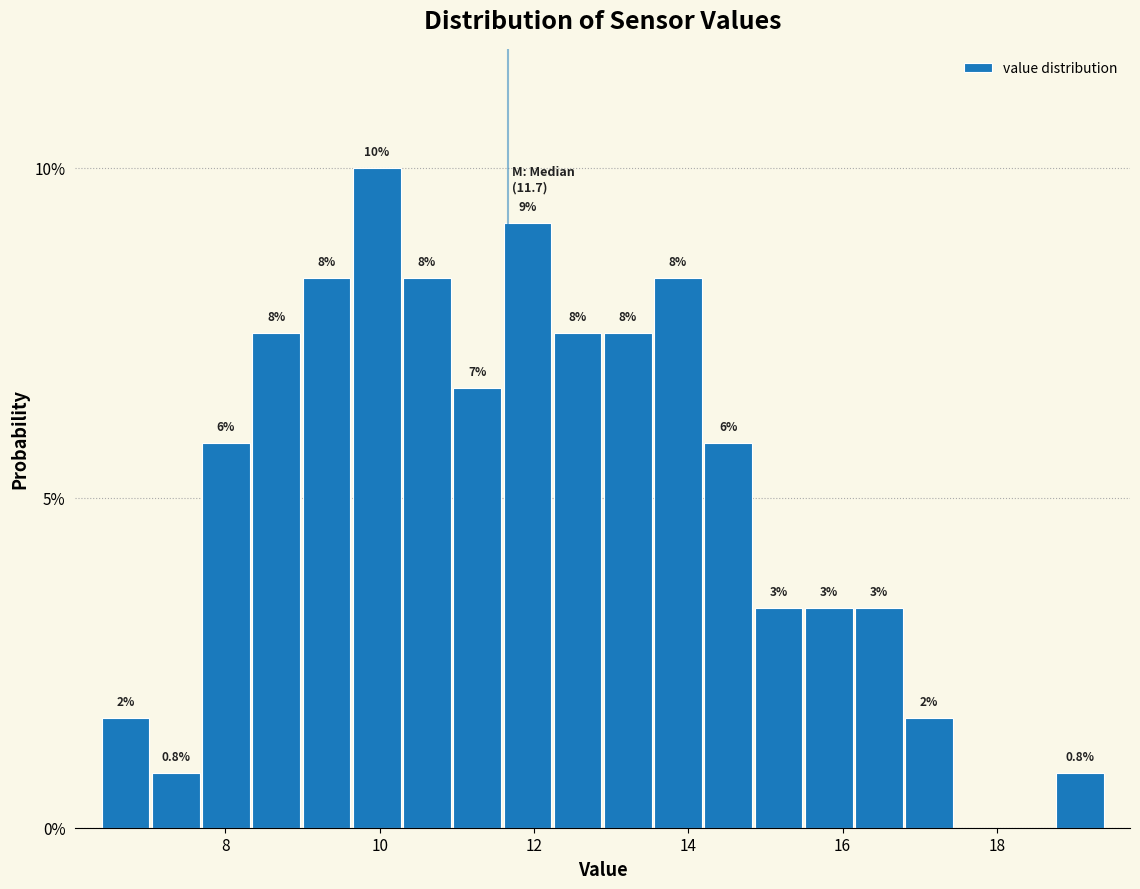

Read against the x-axis, roughly where is the centre of the tallest bar?

10.0